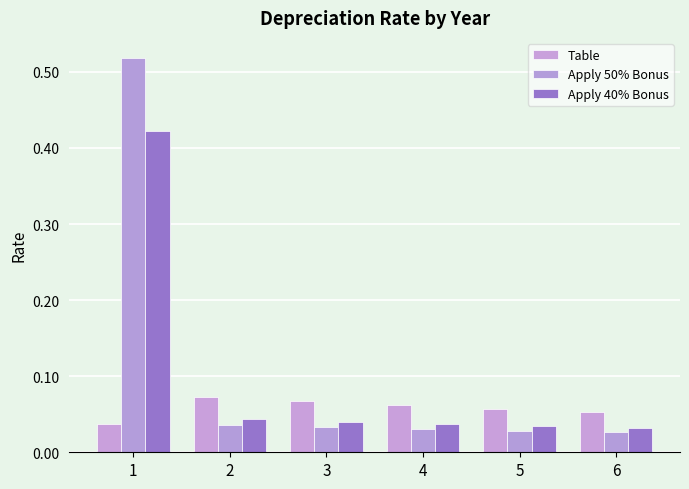

Reading right to left, what are all the values shown in this chart?

Table: 0.1	0.1	0.1	0.1	0.1	0.0
Apply 50% Bonus: 0.0	0.0	0.0	0.0	0.0	0.5
Apply 40% Bonus: 0.0	0.0	0.0	0.0	0.0	0.4